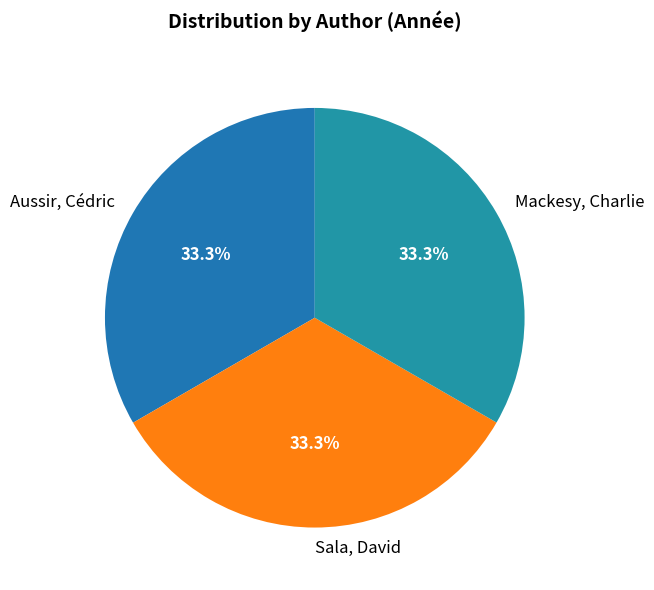

How many slices are in this pie chart?

3